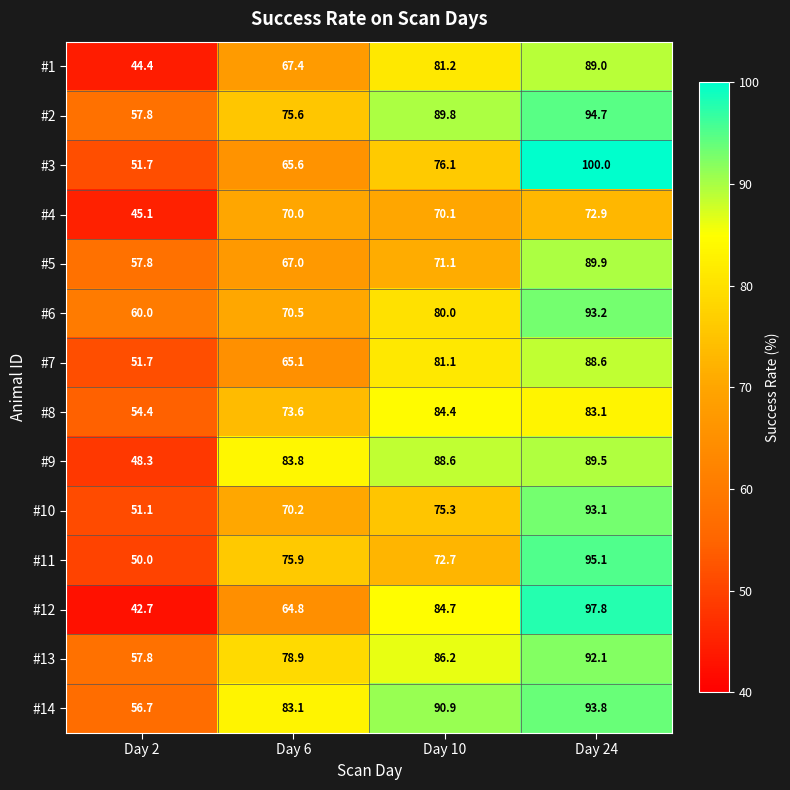

What is the sum of all #3 values?

293.4